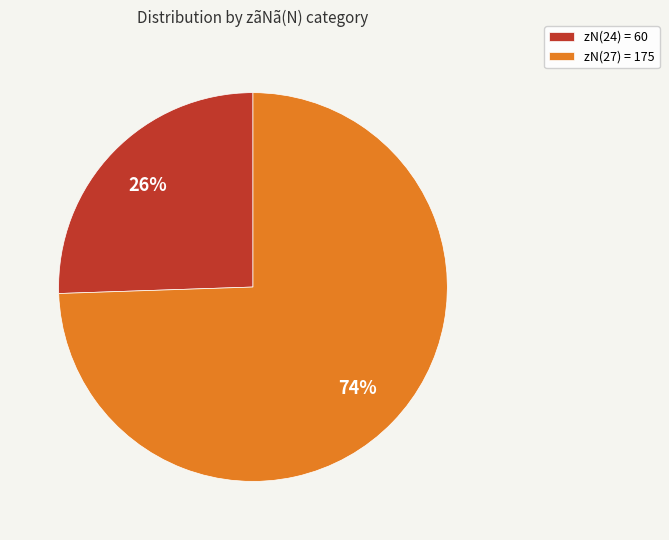

What percentage is the zN(24) = 60 slice, to the nearest percent?

26%